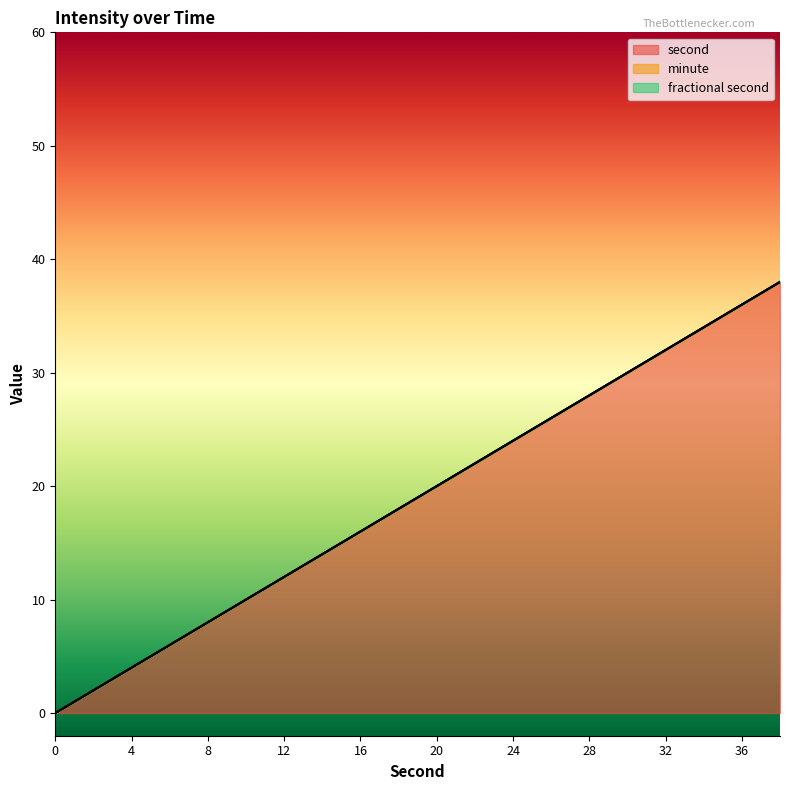

Is the value of fractional second at 2 greater than the value of second at 22?

No